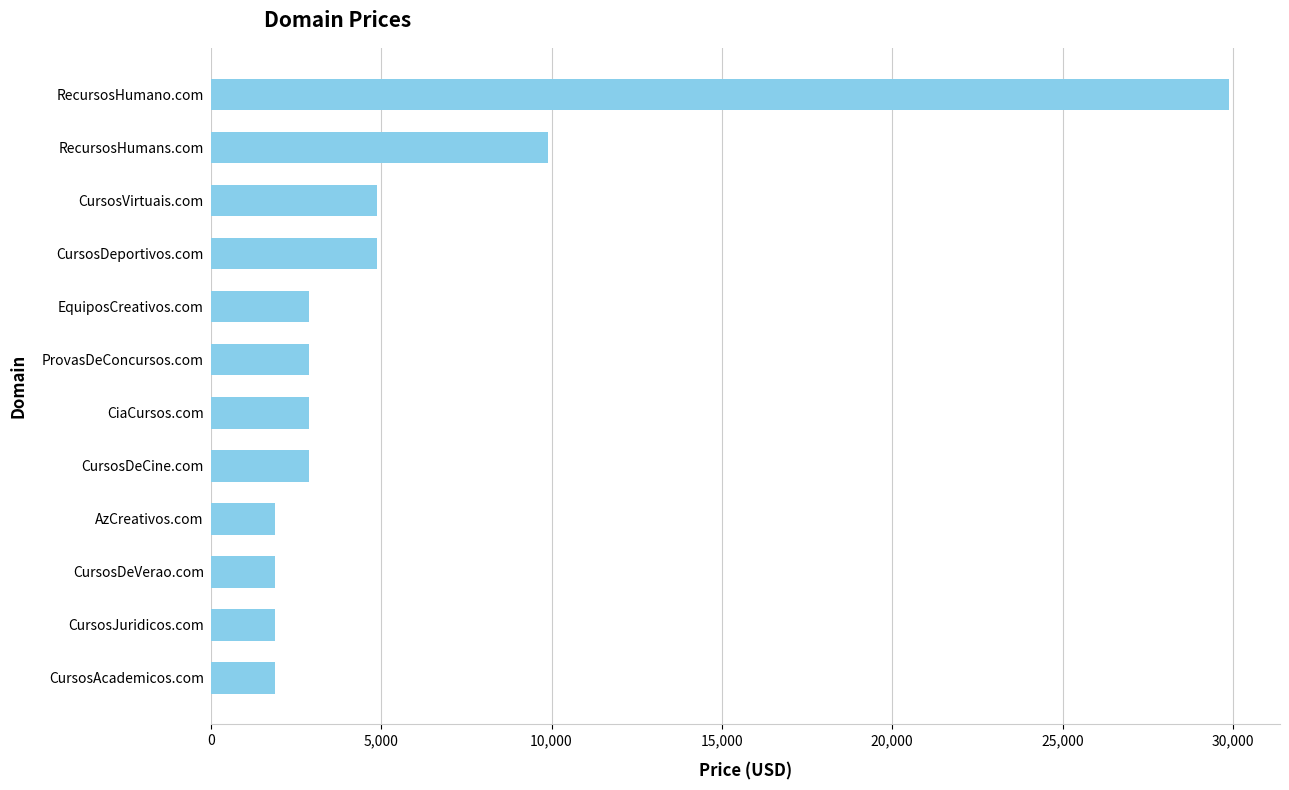

Which has a higher value, EquiposCreativos.com or RecursosHumano.com?

RecursosHumano.com